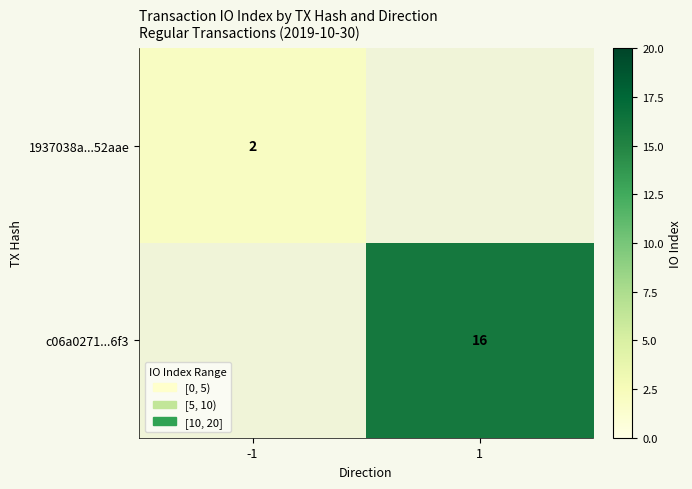

Is it true that c06a0271...6f3 equals 6 at 1?

False